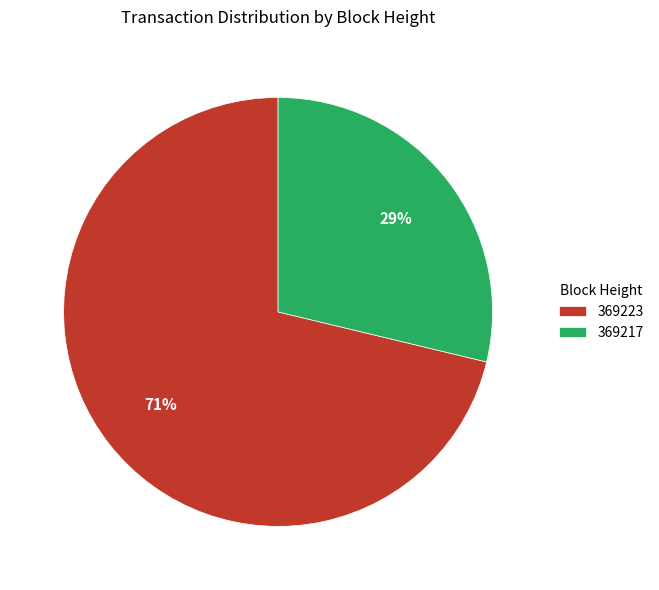

To the nearest percent, what is the combined percentage of 369217 and 369223?

100%